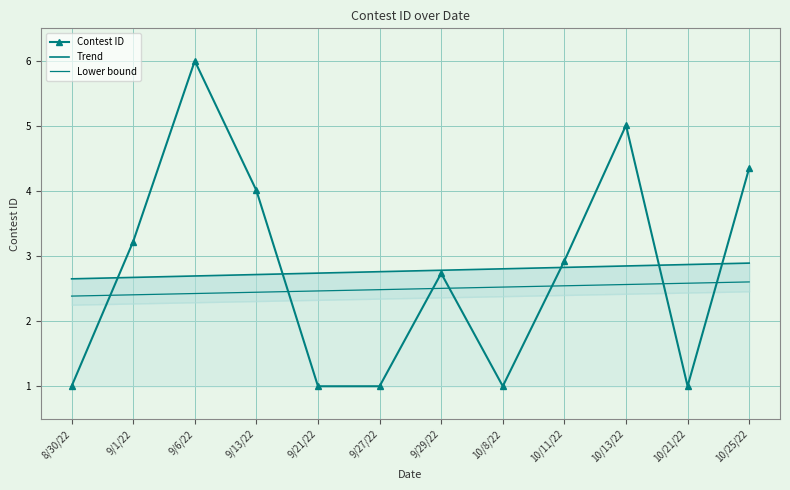

What is the minimum value shown in the chart?

1.0